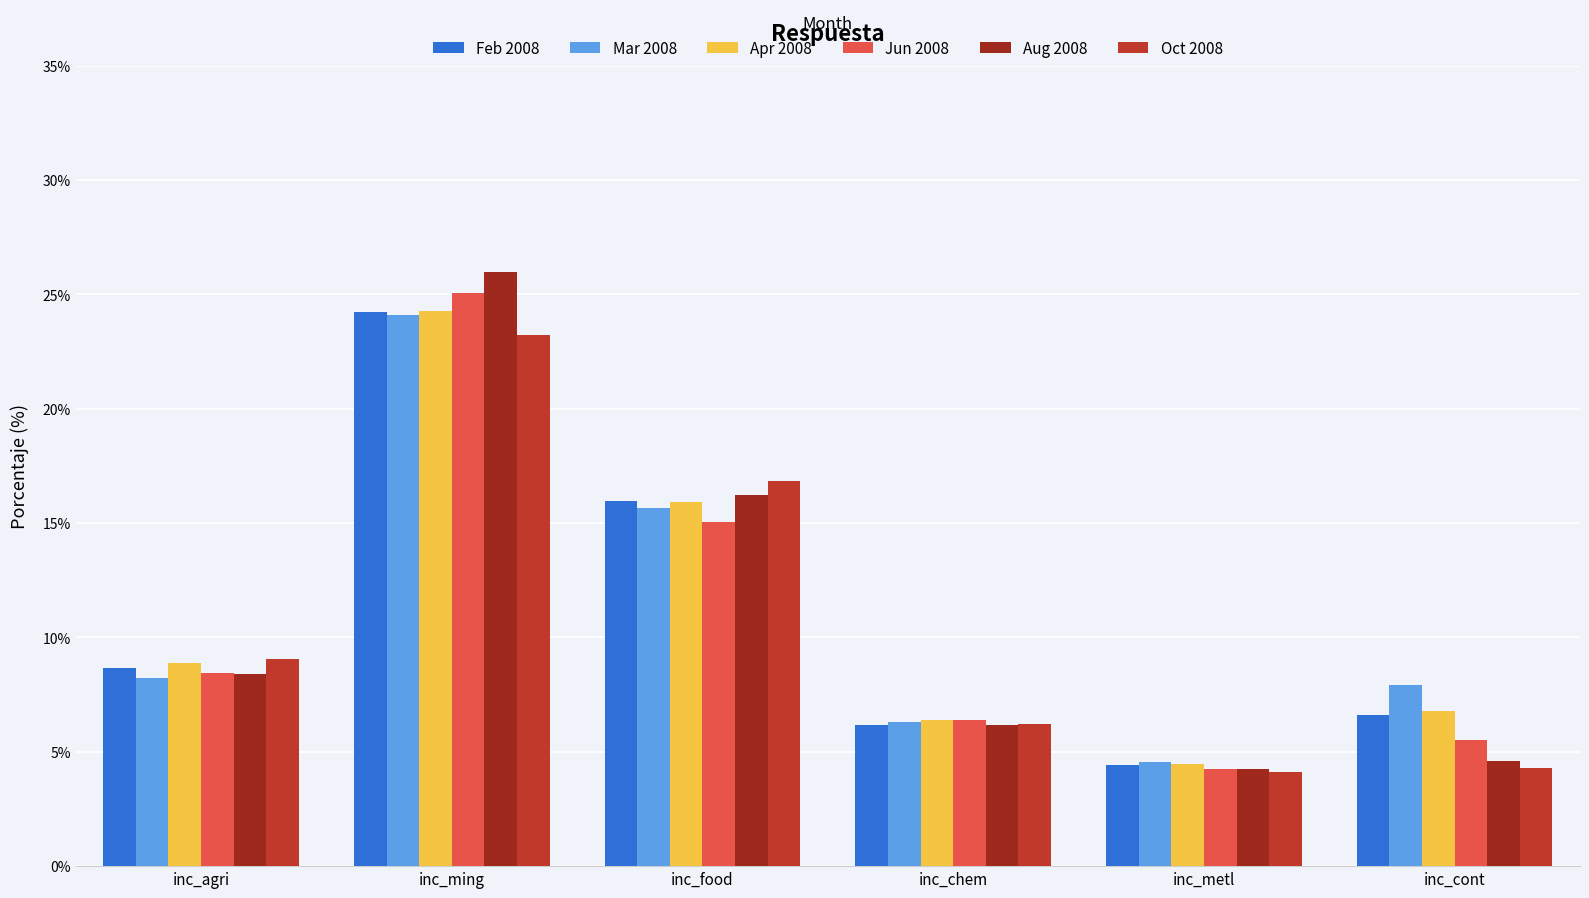

At inc_agri, list the series in order from smallest to largest.

Mar 2008, Aug 2008, Jun 2008, Feb 2008, Apr 2008, Oct 2008